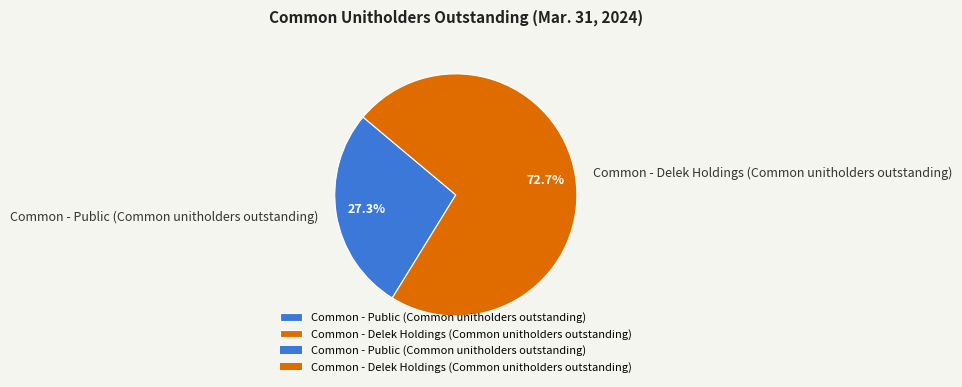

Does Common - Public (Common unitholders outstanding) account for over 50% of the chart?

No